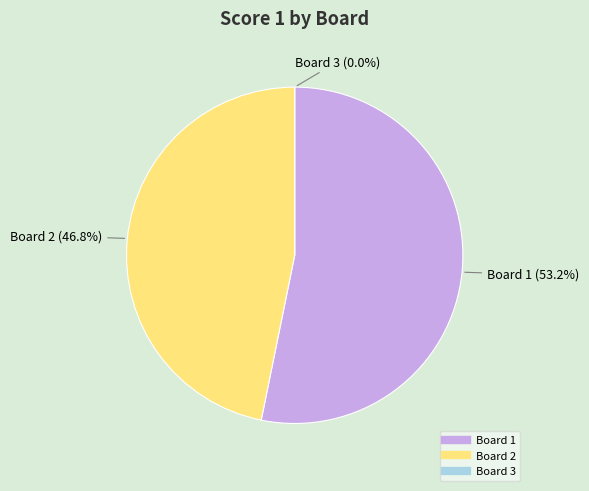

Rank the categories by value from lowest to highest.

Board 3, Board 2, Board 1